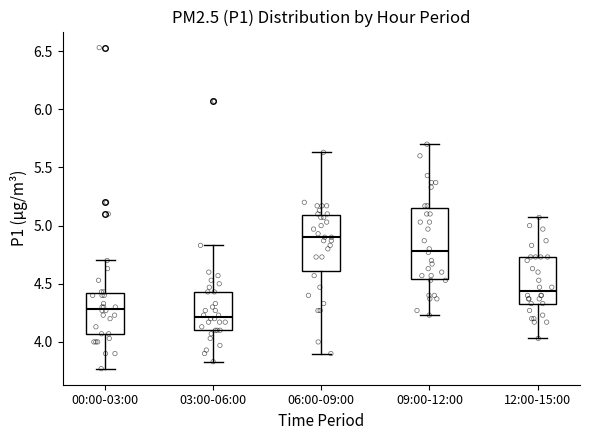

Which box is the tallest, from its lower edge to its upper edge?

09:00-12:00